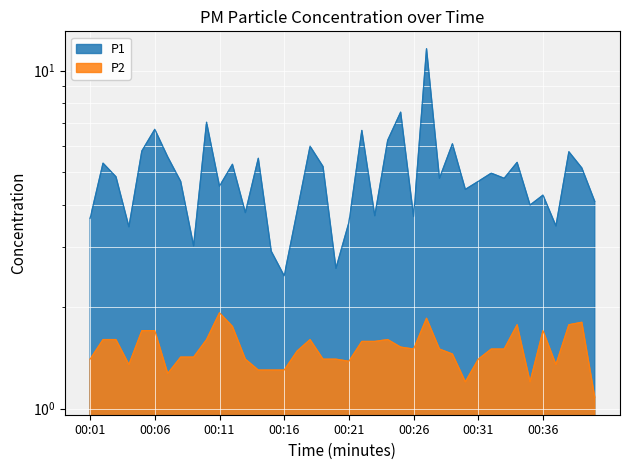

What is the greatest value displayed?

11.6